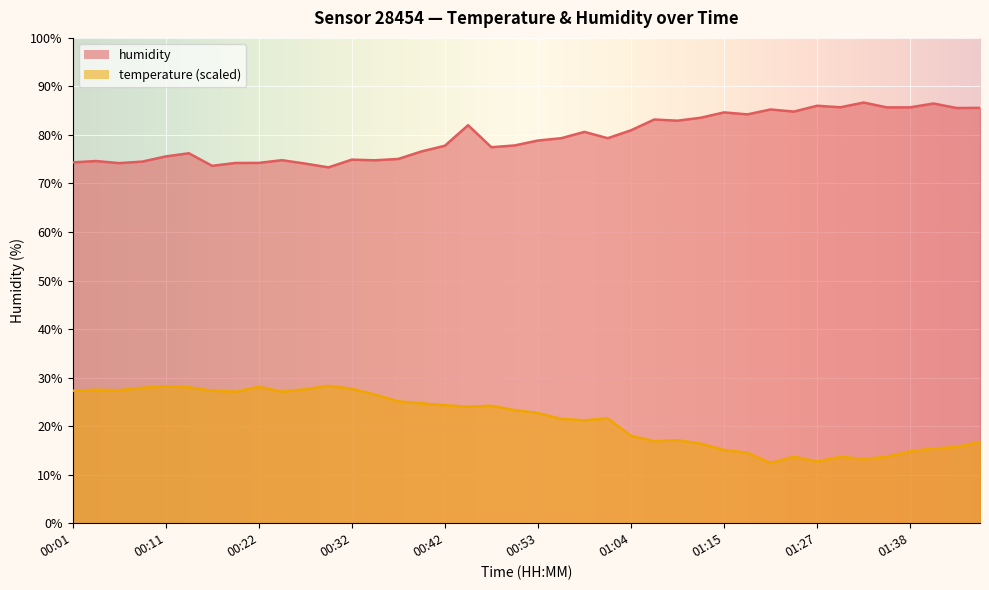

Between 01:04 and 01:10, which series saw the biggest shift?

humidity